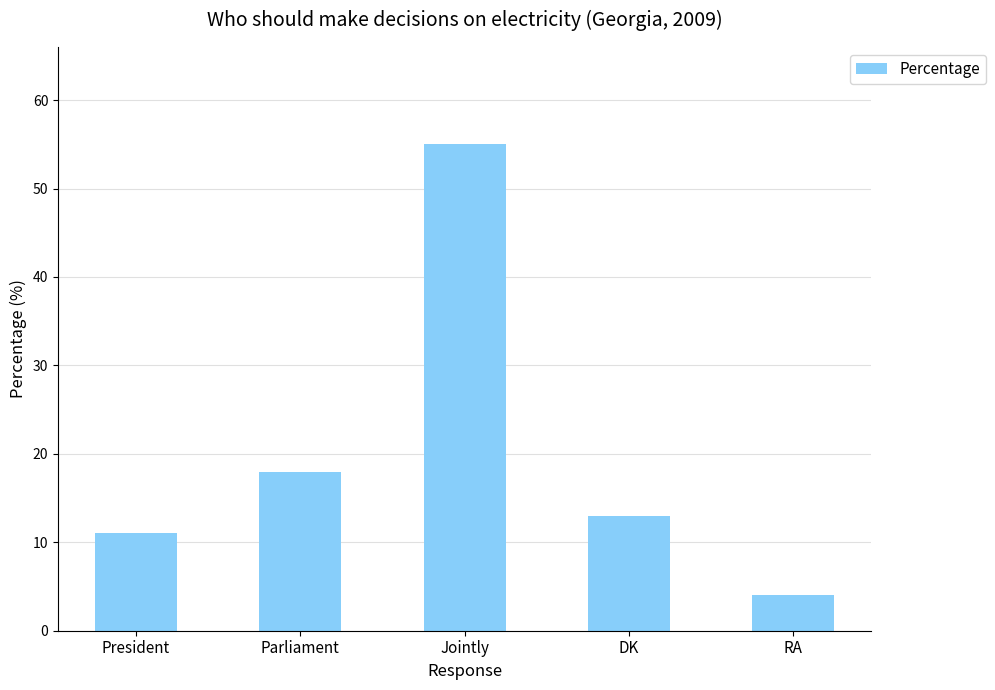

Where is the data nearest to the value 29?

Parliament